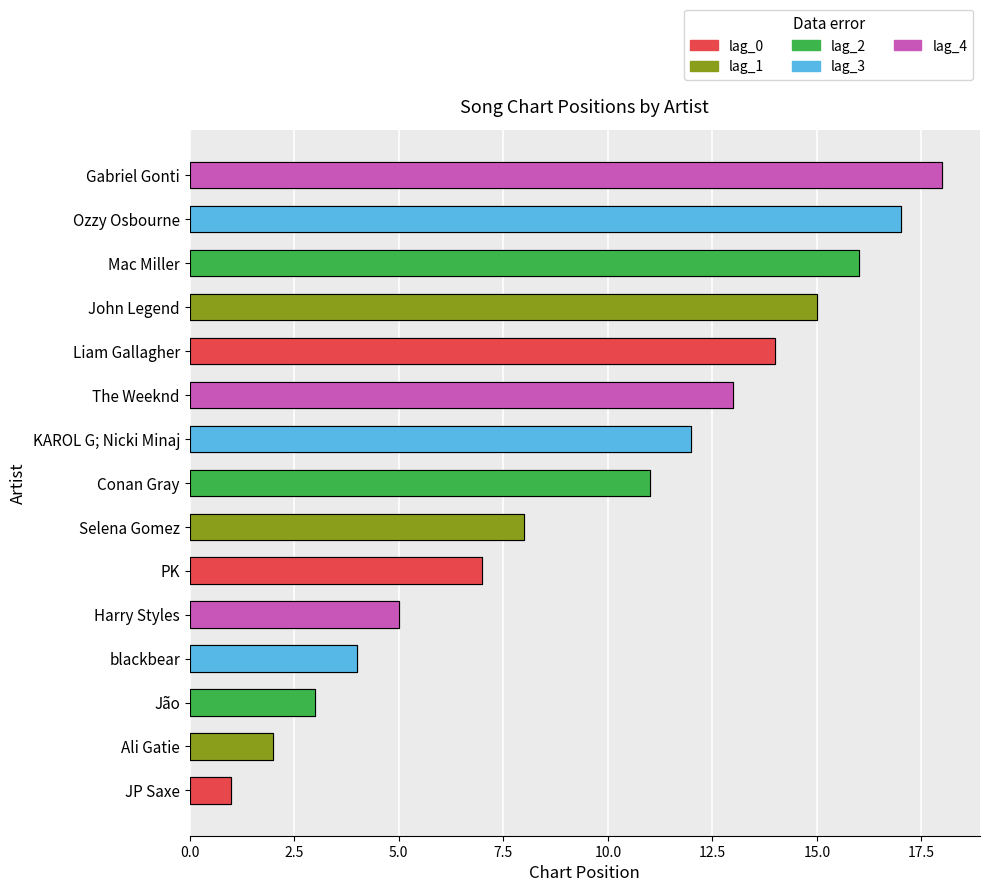

Is it true that the value at Conan Gray is 16?

False